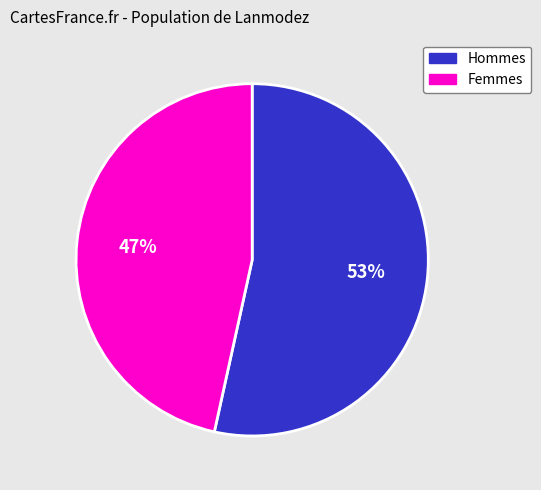

To the nearest percent, what is the combined percentage of Hommes and Femmes?

100%